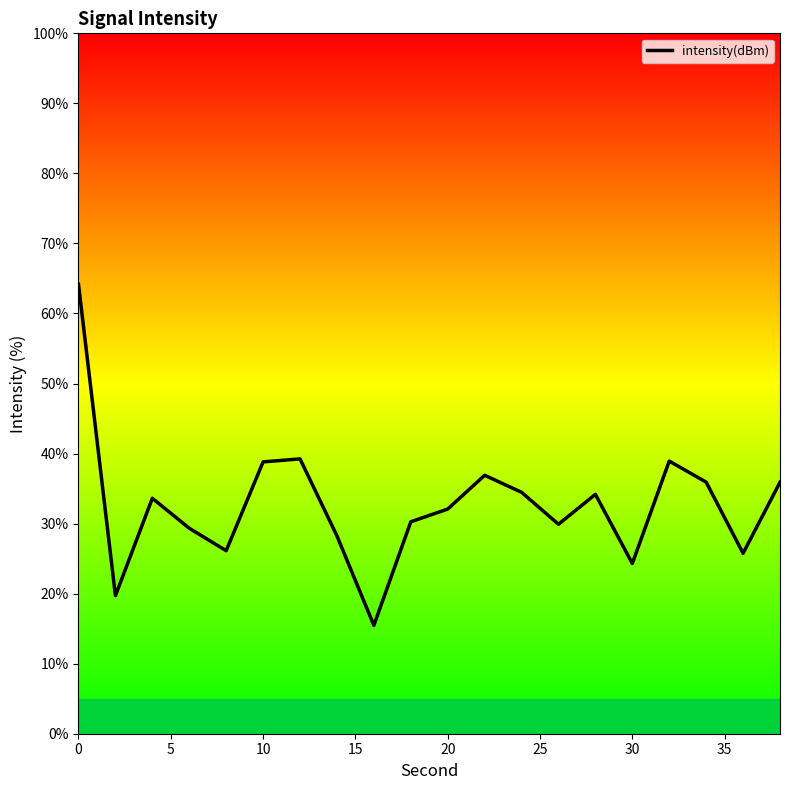

What is the greatest value displayed?

64.2